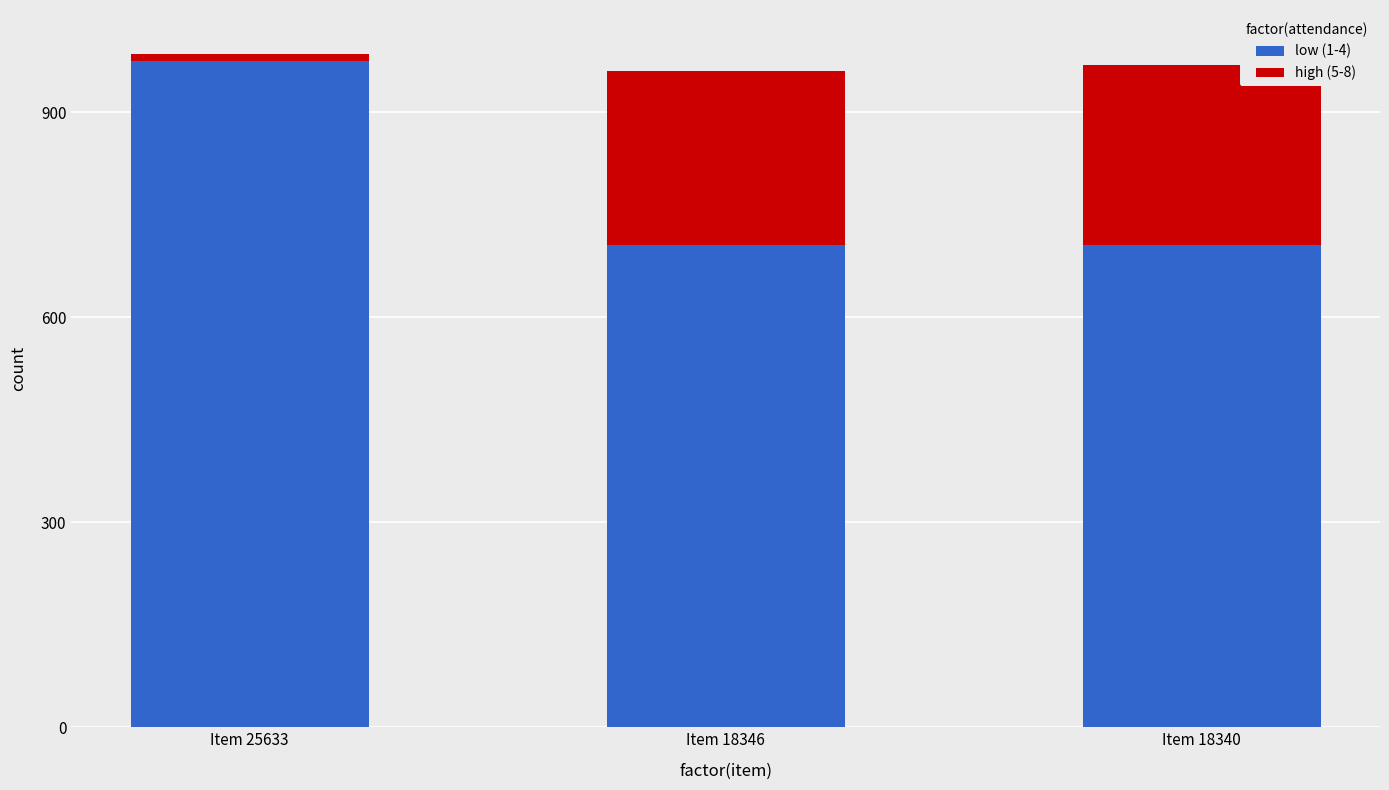

True or false: high (5-8) has a value of 383.2 at Item 18346.

False